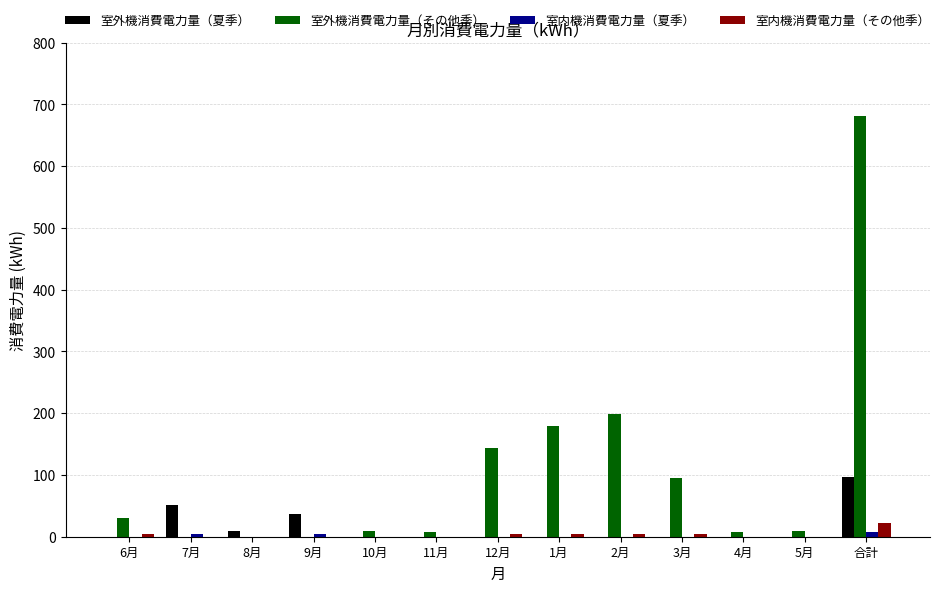

What is the sum of all 室内機消費電力量（その他季） values?

44.8